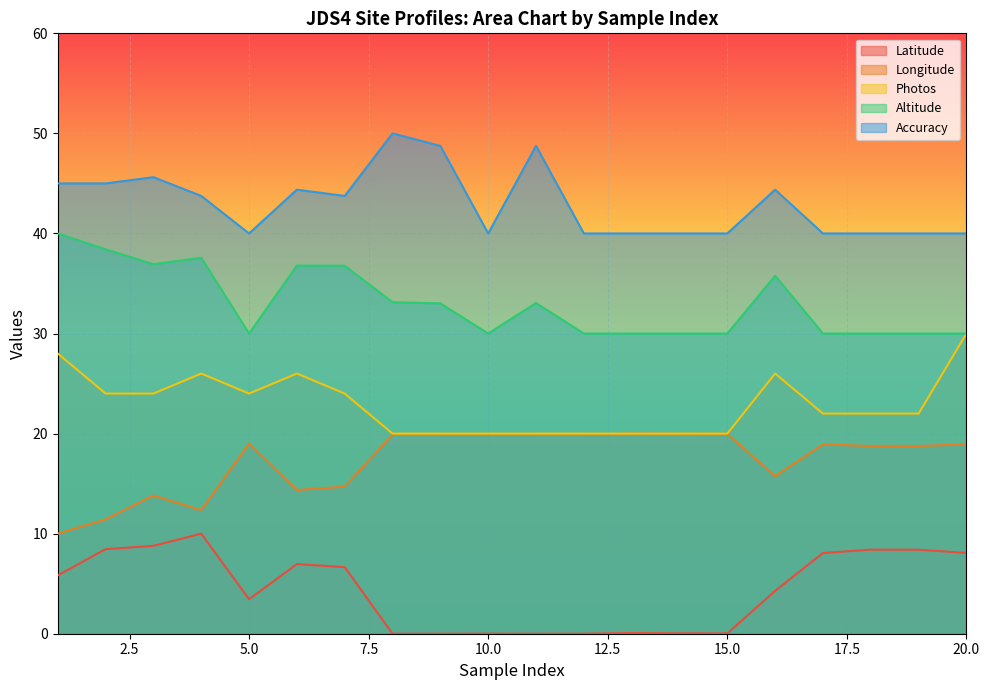

Rank the categories by Photos value from lowest to highest.

8, 9, 10, 11, 12, 13, 14, 15, 17, 18, 19, 2, 3, 5, 7, 4, 6, 16, 1, 20